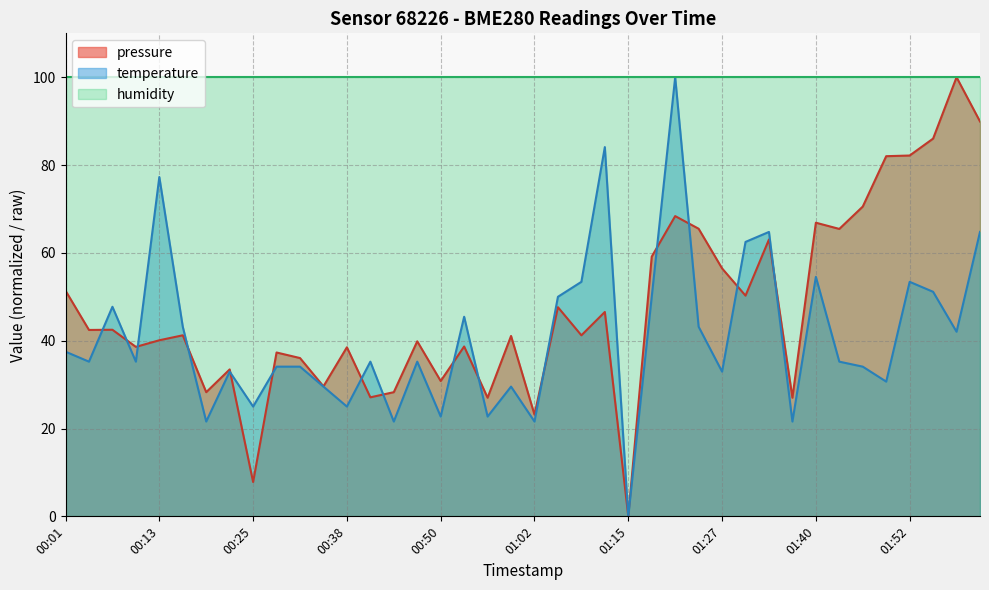

Reading left to right, what are all the values shown in this chart?

pressure: 00:01=51.4	00:04=42.4	00:07=42.5	00:10=38.6	00:13=40.1	00:16=41.2	00:19=28.3	00:22=33.5	00:25=7.8	00:29=37.3	00:32=36.0	00:35=29.6	00:38=38.5	00:41=27.1	00:44=28.3	00:47=39.9	00:50=30.8	00:53=38.7	00:56=27.0	00:59=41.1	01:02=23.2	01:05=47.6	01:08=41.2	01:12=46.5	01:15=0.0	01:18=59.1	01:21=68.4	01:24=65.5	01:27=56.5	01:30=50.3	01:33=63.1	01:36=27.0	01:40=66.9	01:43=65.5	01:46=70.5	01:49=82.0	01:52=82.2	01:55=86.0	01:58=100.0	02:01=89.9
temperature: 00:01=37.5	00:04=35.2	00:07=47.7	00:10=35.2	00:13=77.3	00:16=43.2	00:19=21.6	00:22=33.0	00:25=25.0	00:29=34.1	00:32=34.1	00:35=29.5	00:38=25.0	00:41=35.2	00:44=21.6	00:47=35.2	00:50=22.7	00:53=45.5	00:56=22.7	00:59=29.5	01:02=21.6	01:05=50.0	01:08=53.4	01:12=84.1	01:15=0.0	01:18=50.0	01:21=100.0	01:24=43.2	01:27=33.0	01:30=62.5	01:33=64.8	01:36=21.6	01:40=54.5	01:43=35.2	01:46=34.1	01:49=30.7	01:52=53.4	01:55=51.1	01:58=42.0	02:01=64.8